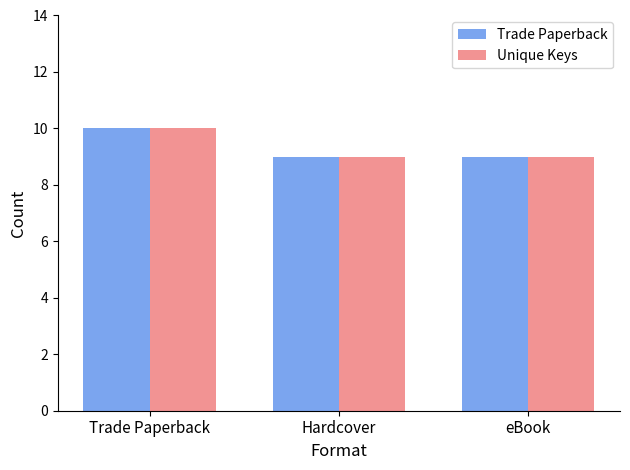

What is the sum of all Trade Paperback values?

28